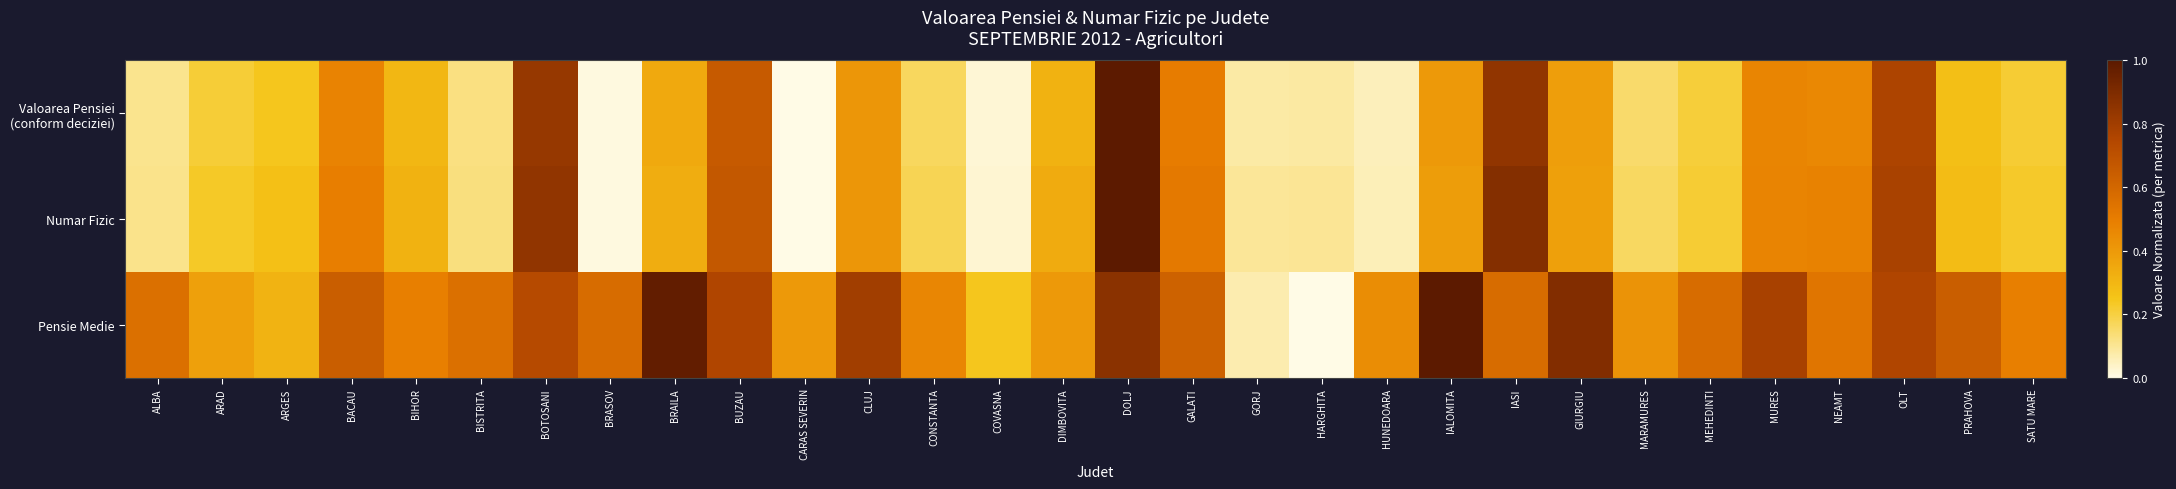

Which series has the largest total across all categories?

Pensie Medie